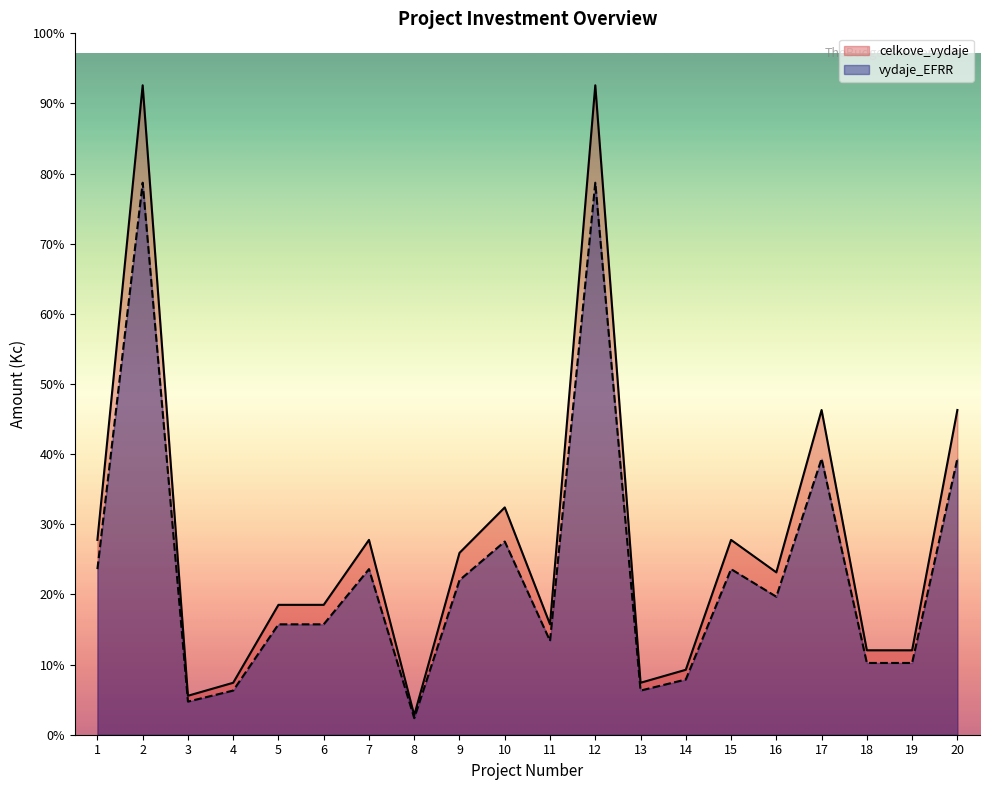

Which has a higher value, 9 or 20?

20